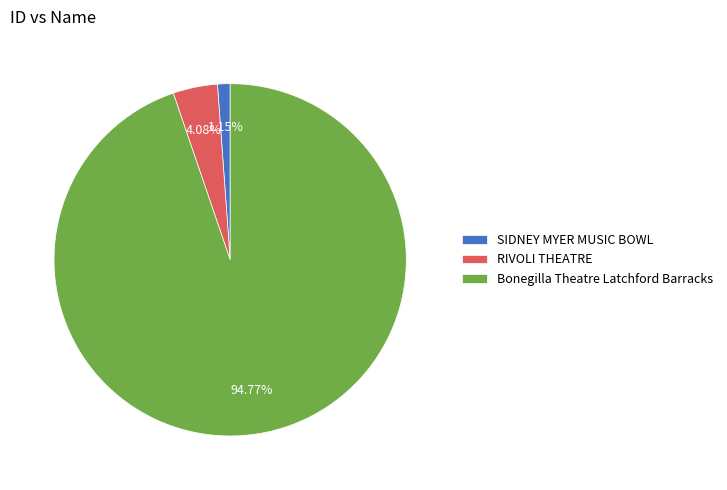

Count the number of slices in the pie.

3